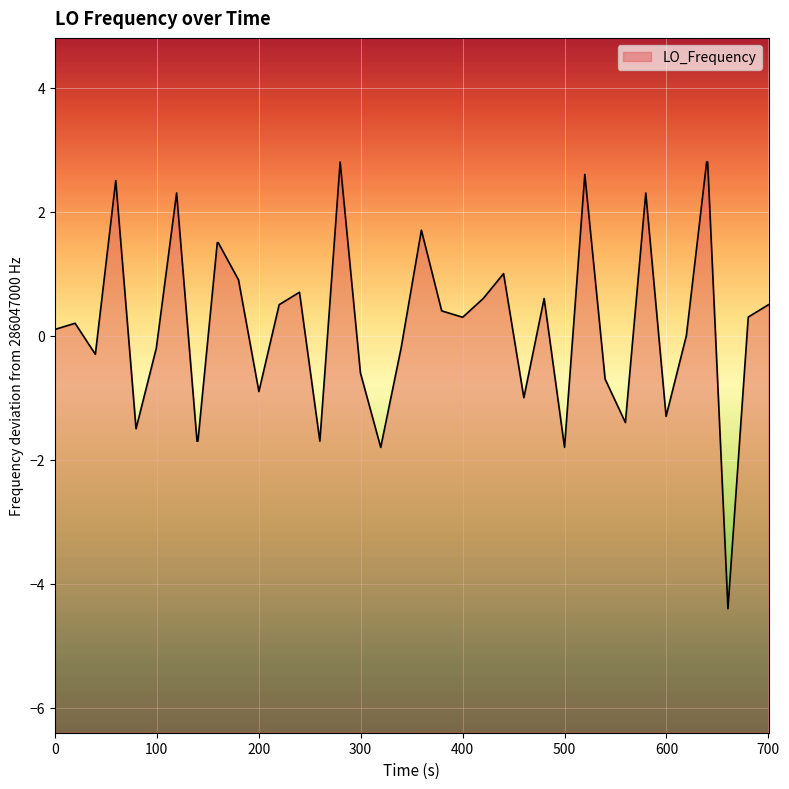

What is the maximum value shown in the chart?

2.8